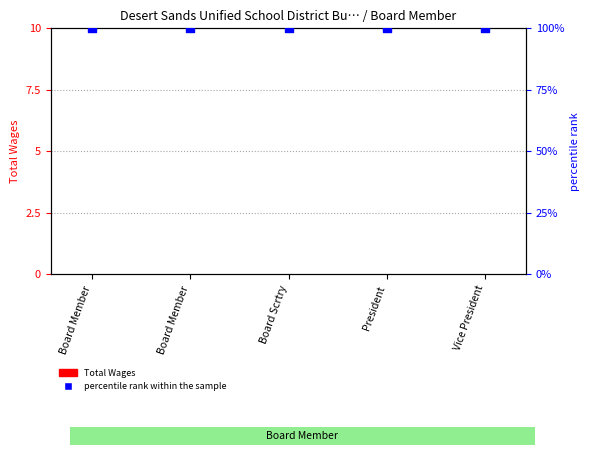

At which category is the sum across all series the highest?

Board Member